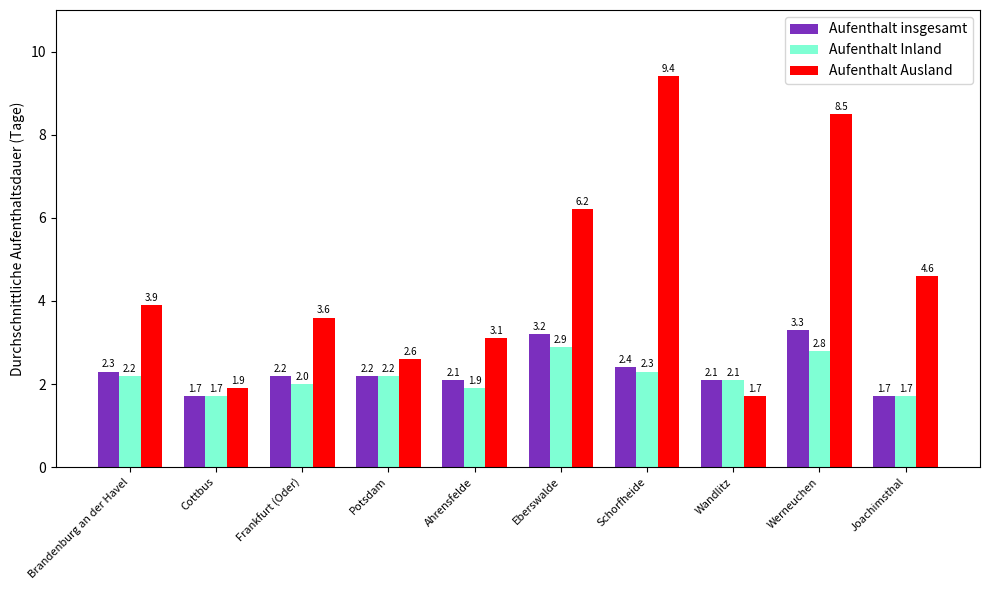

Which series has the largest total across all categories?

Aufenthalt Ausland